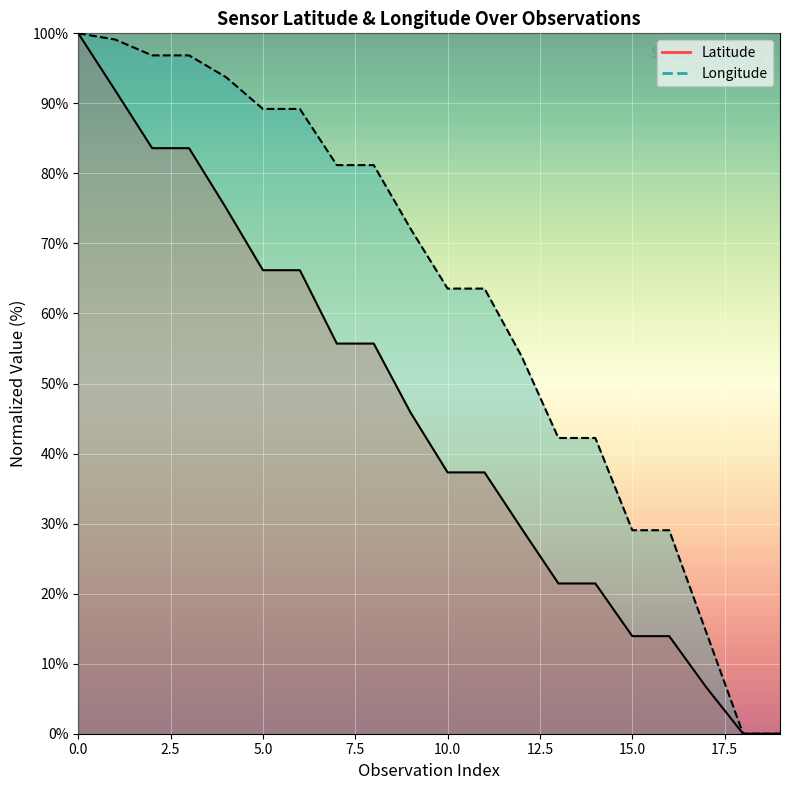

True or false: Latitude and Longitude intersect in this chart.

False